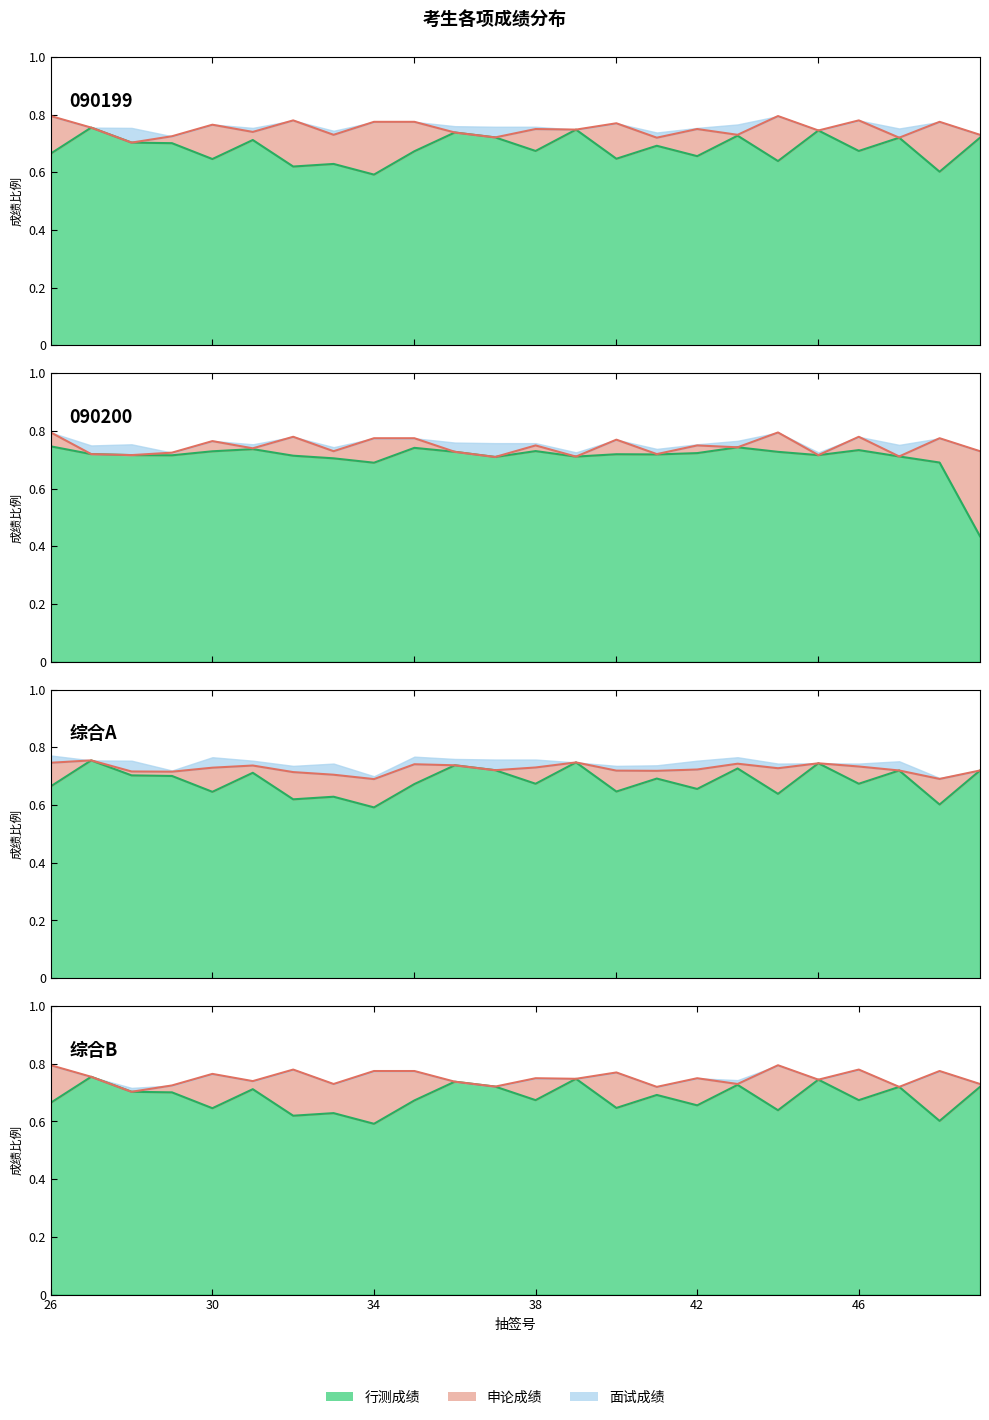

Rank the categories by 面试成绩 value from lowest to highest.

49, 34, 48, 33, 37, 39, 47, 32, 29, 45, 28, 41, 40, 27, 42, 44, 36, 30, 38, 46, 31, 35, 43, 26